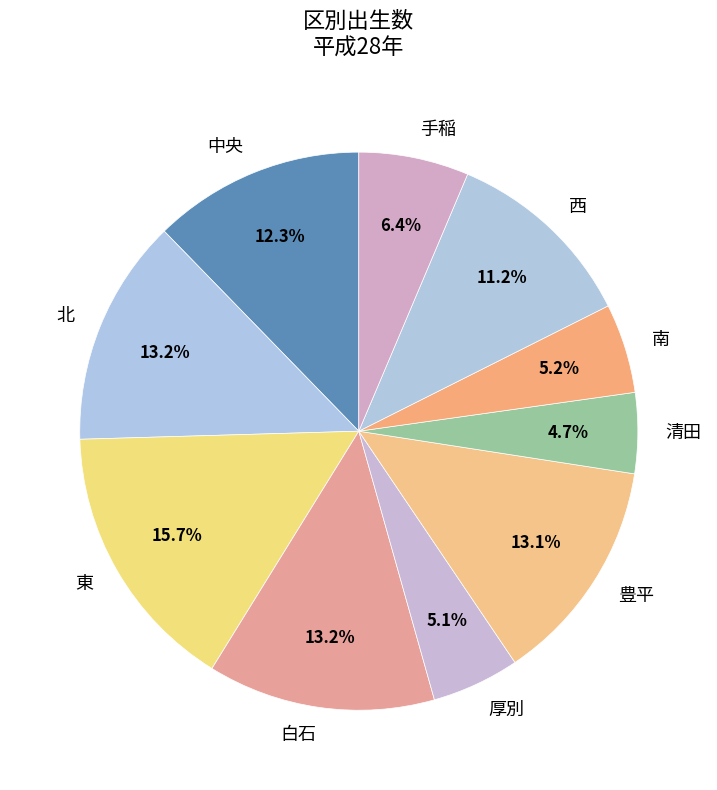

How much of the chart is everything except 手稲?

93.6%